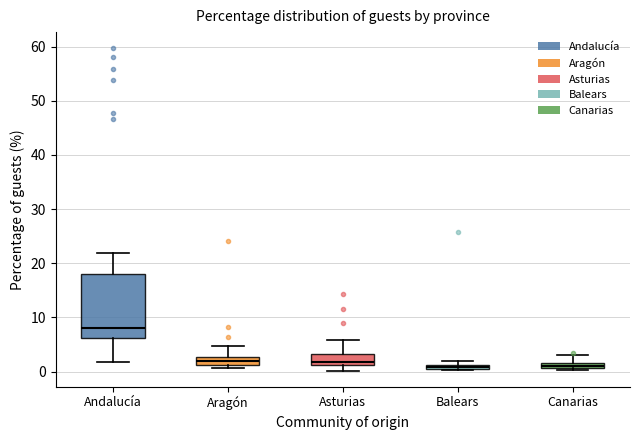

Comparing the boxes themselves (not the whiskers), which one is the tallest?

Andalucía